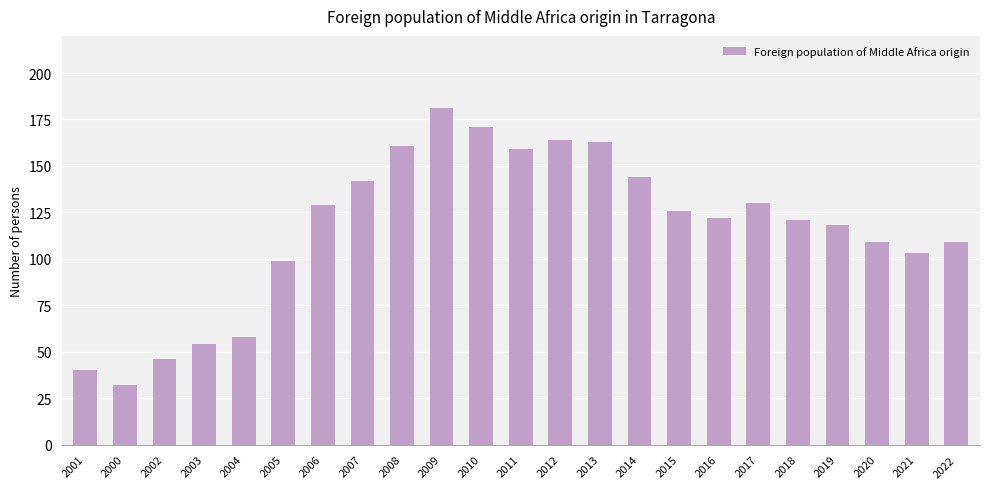

What is the ratio of the value at 2009 to the value at 2007?

1.3